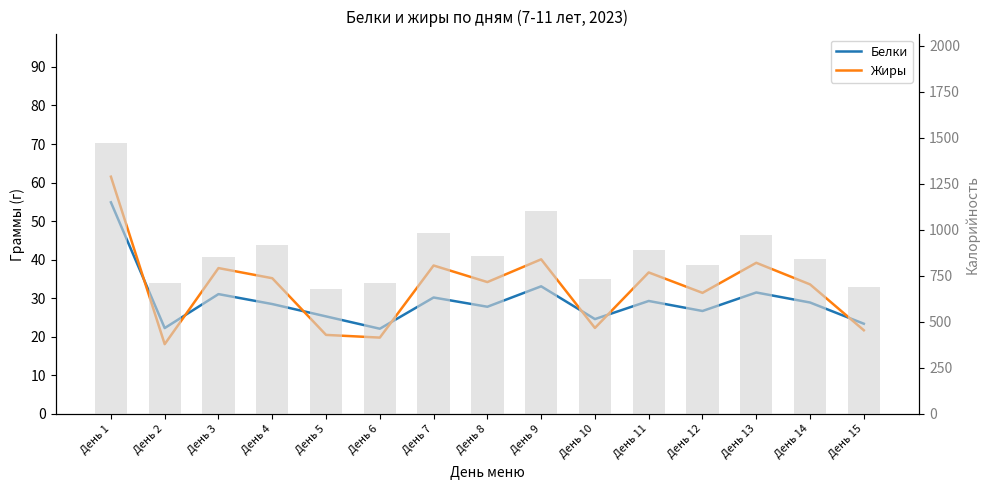

What is the average value of the Калорийность series?

881.2